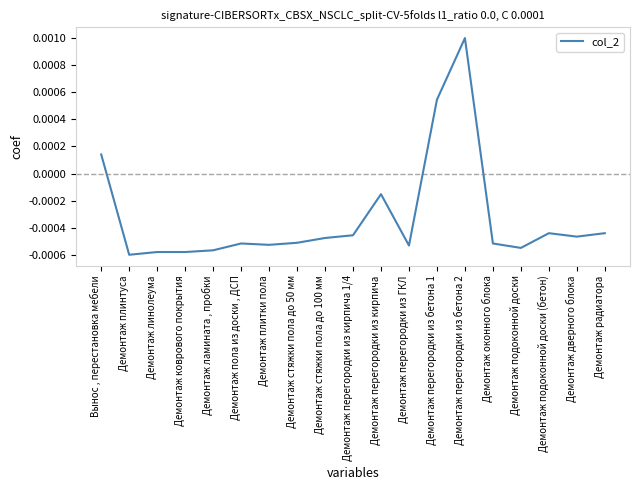

Which label corresponds to the largest value in the chart?

Демонтаж перегородки из бетона 2